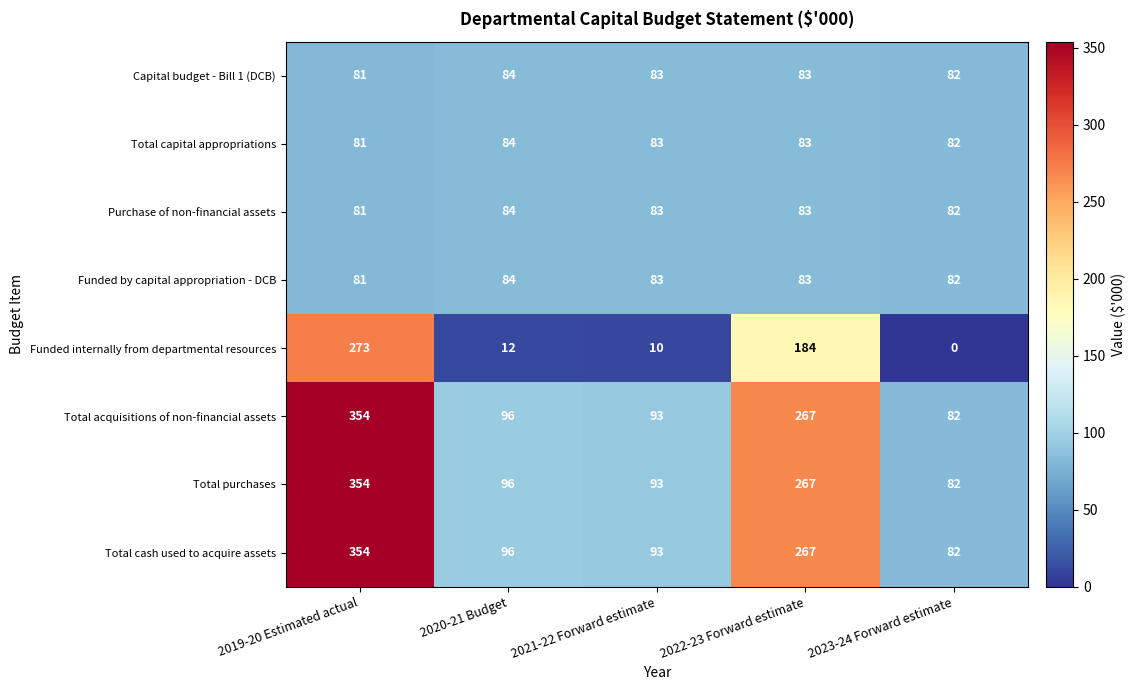

What is the difference between the highest and lowest values at 2022-23 Forward estimate?

184